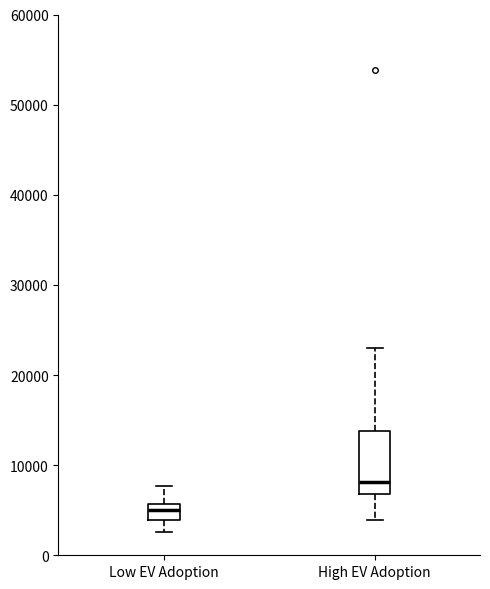

Which box has the lowest median line?

Low EV Adoption